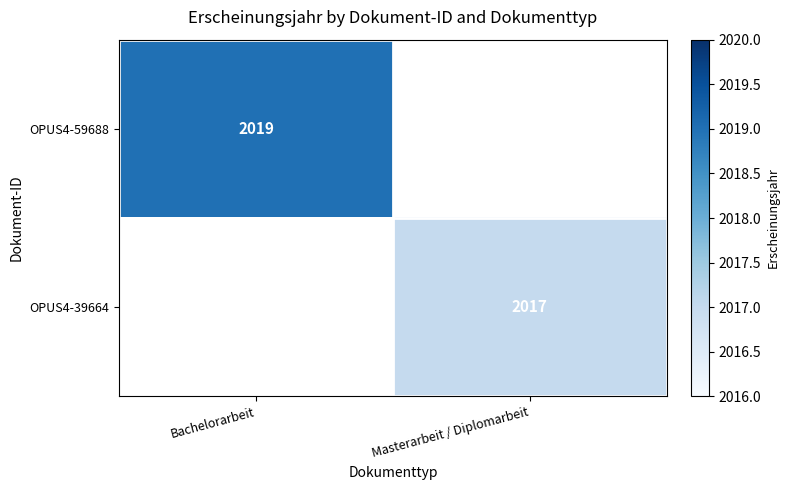

Is the value of OPUS4-39664 at Masterarbeit / Diplomarbeit greater than the value of OPUS4-59688 at Bachelorarbeit?

No